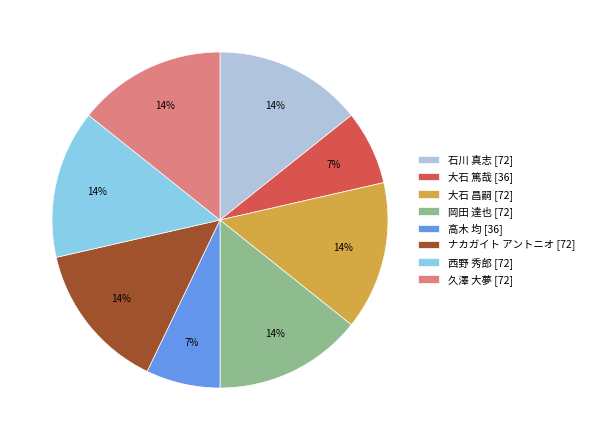

What is the ratio of the value at 大石 昌嗣 [72] to the value at 久澤 大夢 [72]?

1.0